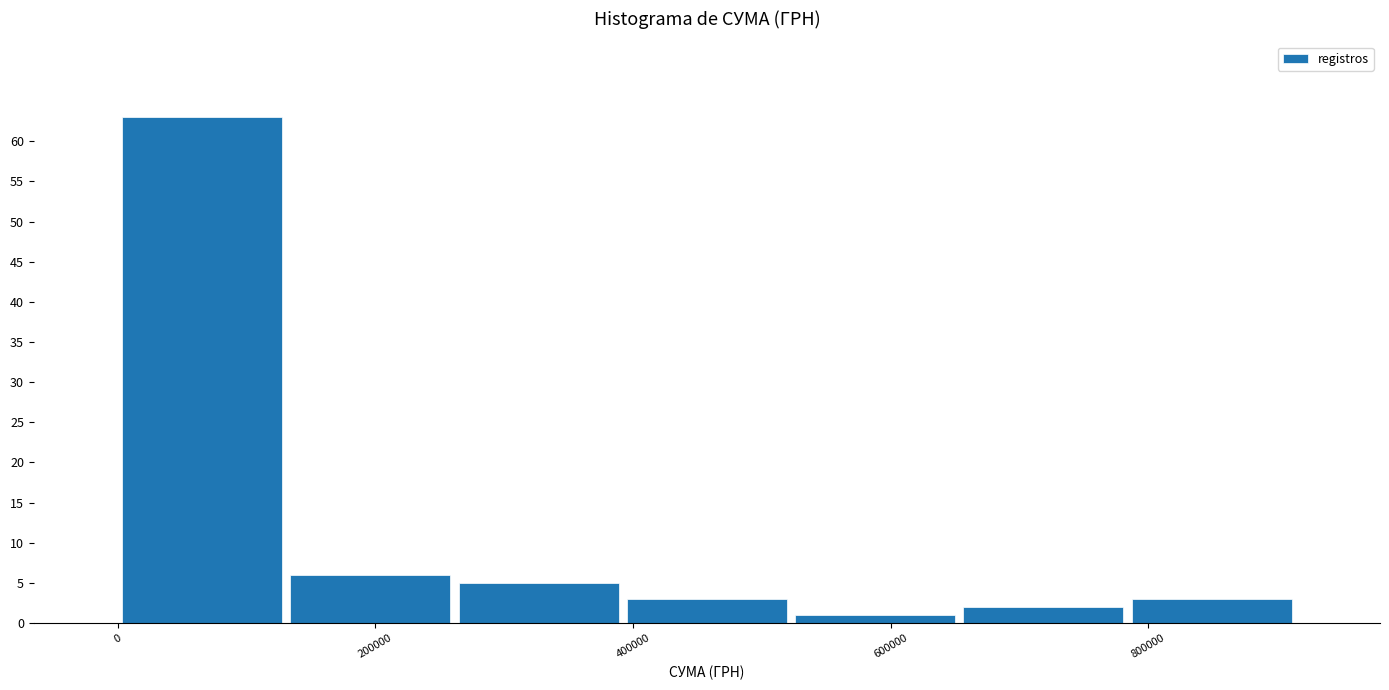

How tall is the bar that spans 660000 to 780000 on the x-axis? Neither the bar edges nor the heights are printed on the chart, so give them approximately, as read against the axes.

2